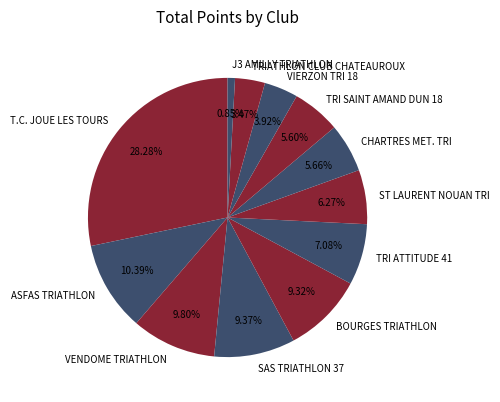

Between BOURGES TRIATHLON and TRIATHLON CLUB CHATEAUROUX, which is larger?

BOURGES TRIATHLON